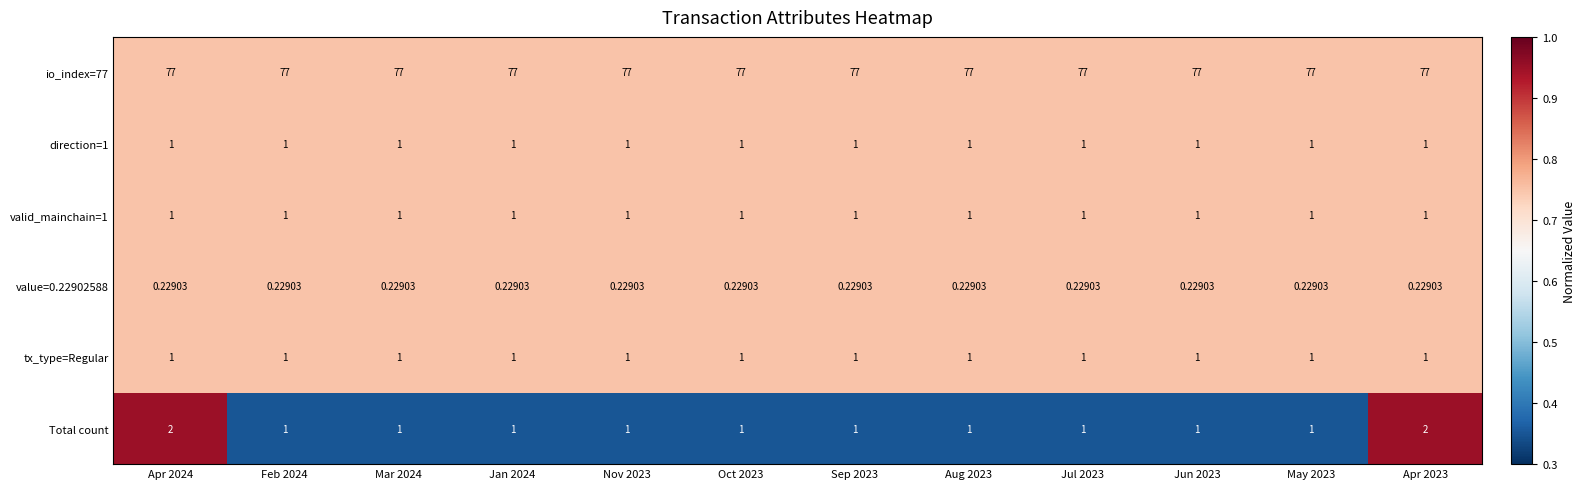

Which series has the largest range (max minus min)?

Total count